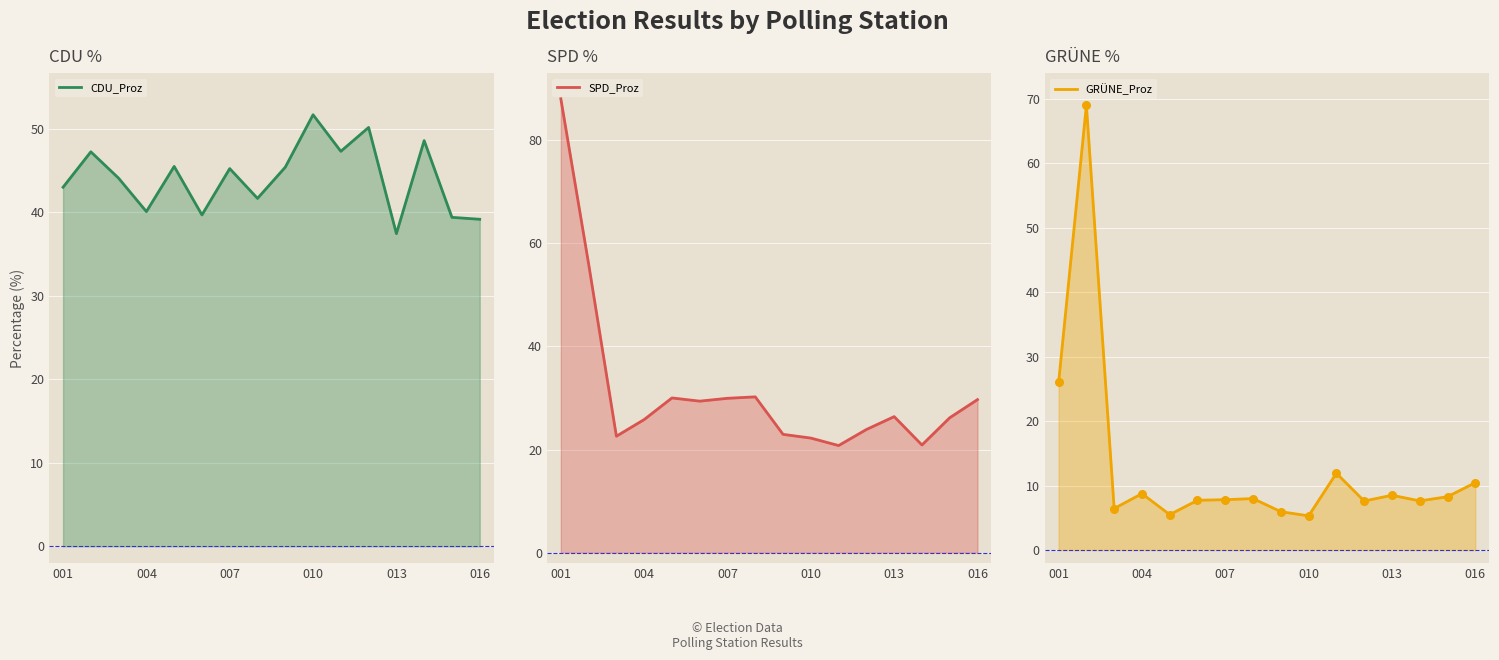

What is the total value across all series at 001?

157.0